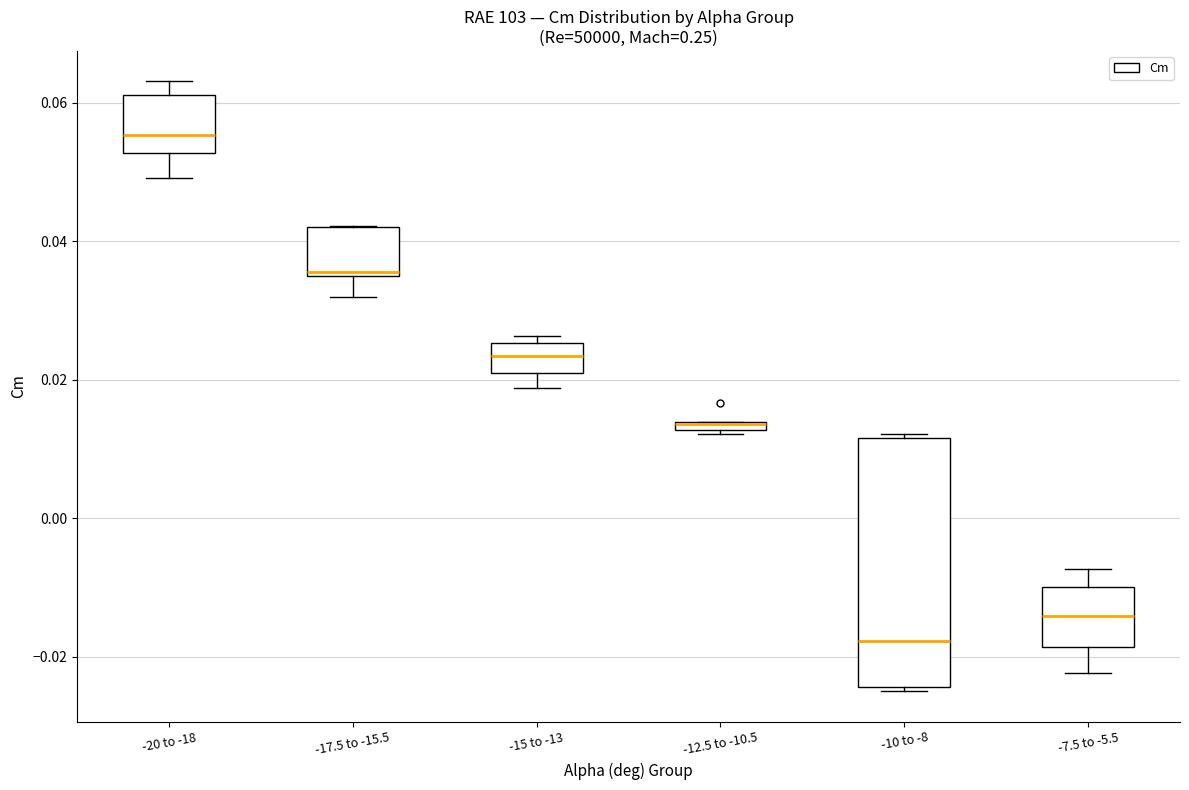

Where is the lower edge of the box for -15 to -13 on the y-axis? The values are not printed on the chart, so give them approximately, as read against the axis.

0.020